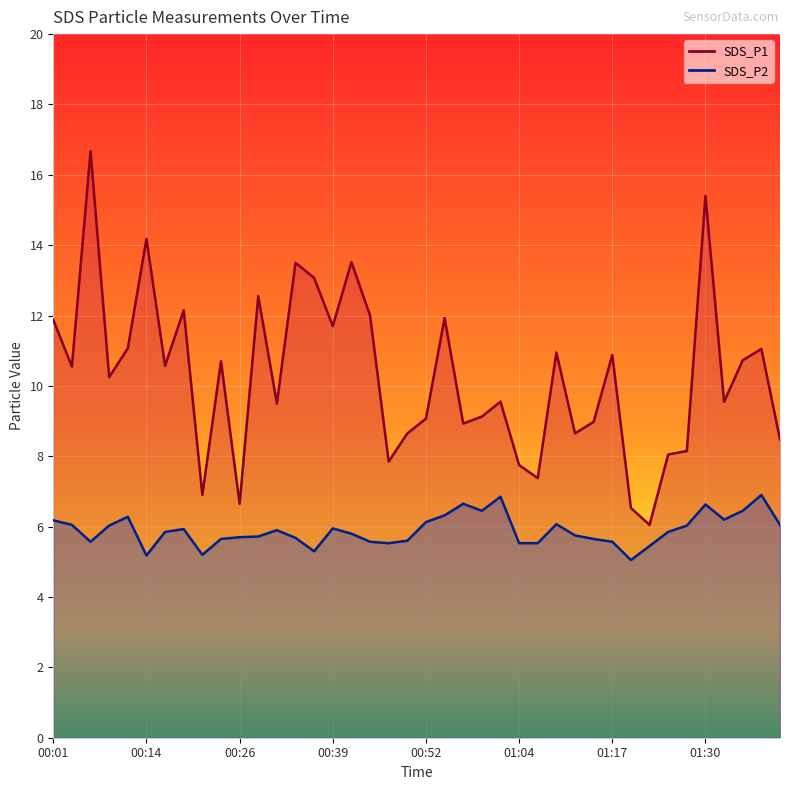

What are all the series names shown in the legend?

SDS_P1, SDS_P2